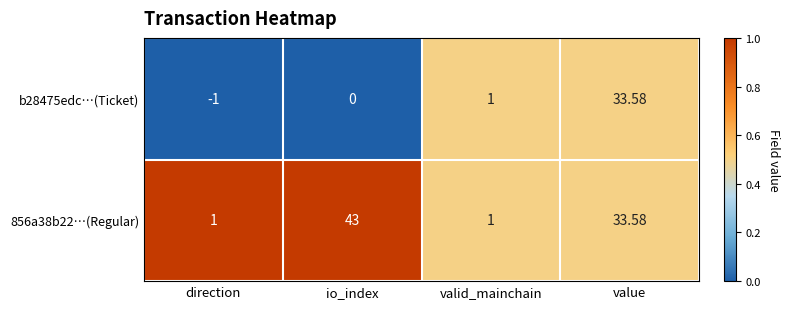

Which category has the highest value in the 856a38b22…(Regular) series?

io_index